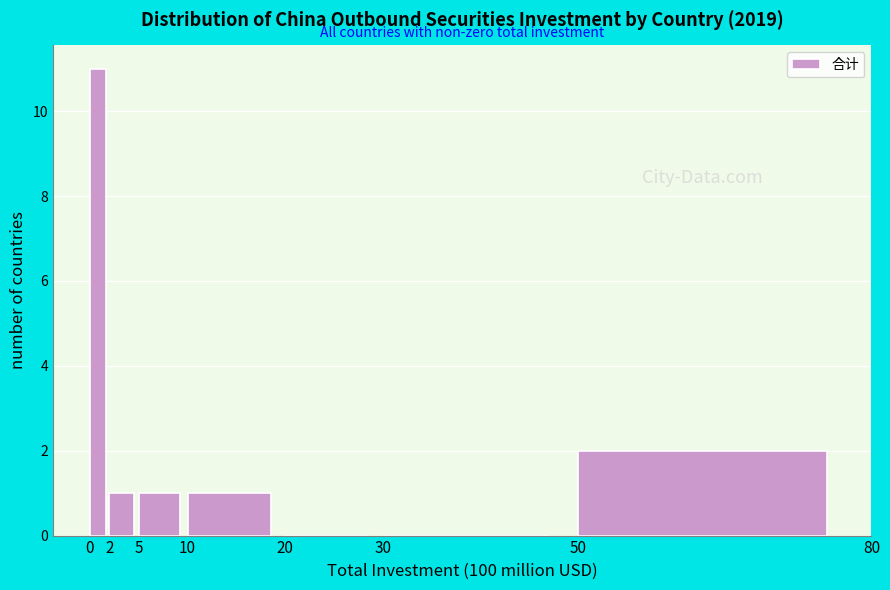

Reading left to right, transcribe this chart: for each bar, give the range it covers on the x-axis and its height. The values are not printed on the chart, so give them approximately, as read against the axis.

0 to 2: 11
2 to 5: 1
5 to 10: 1
10 to 20: 1
20 to 30: 0
30 to 50: 0
50 to 80: 2